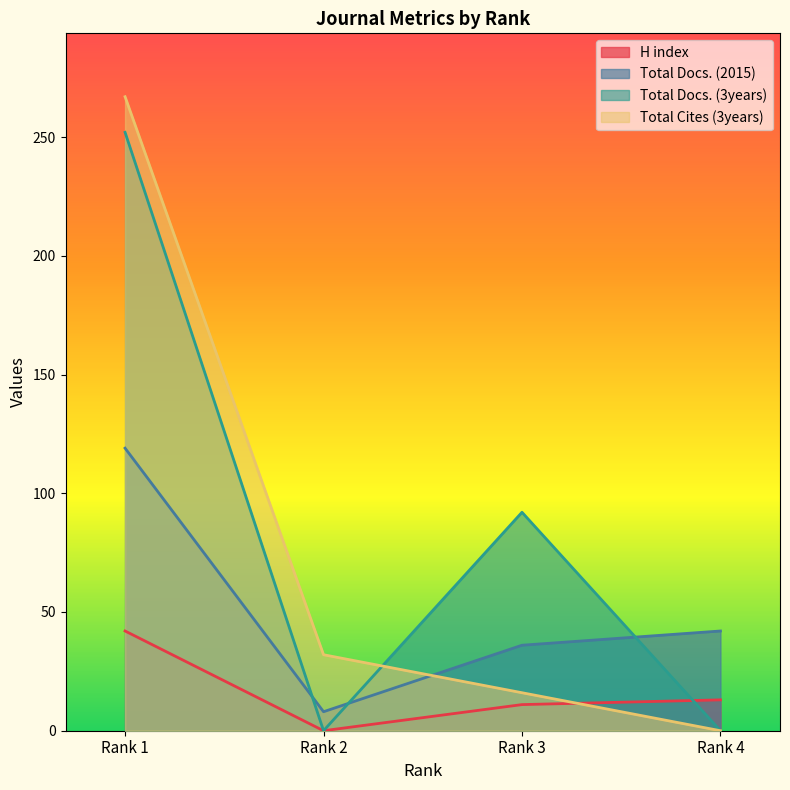

Rank the categories by Total Cites (3years) value from highest to lowest.

Rank 1, Rank 2, Rank 3, Rank 4